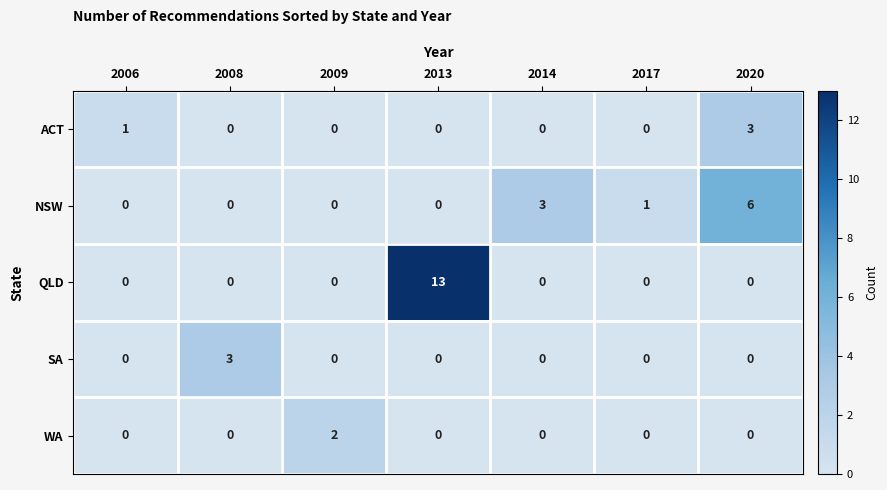

Which series has the widest spread of values?

QLD